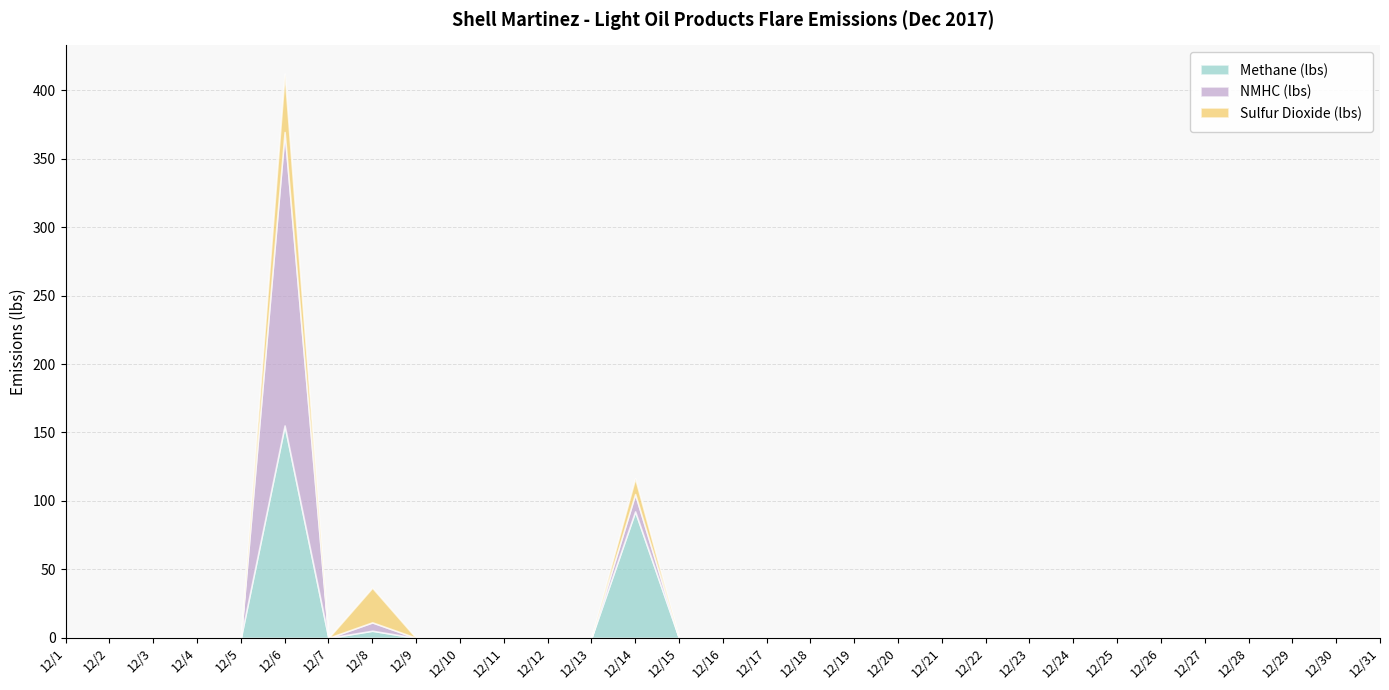

At which category does Sulfur Dioxide (lbs) reach its first local valley?

12/7